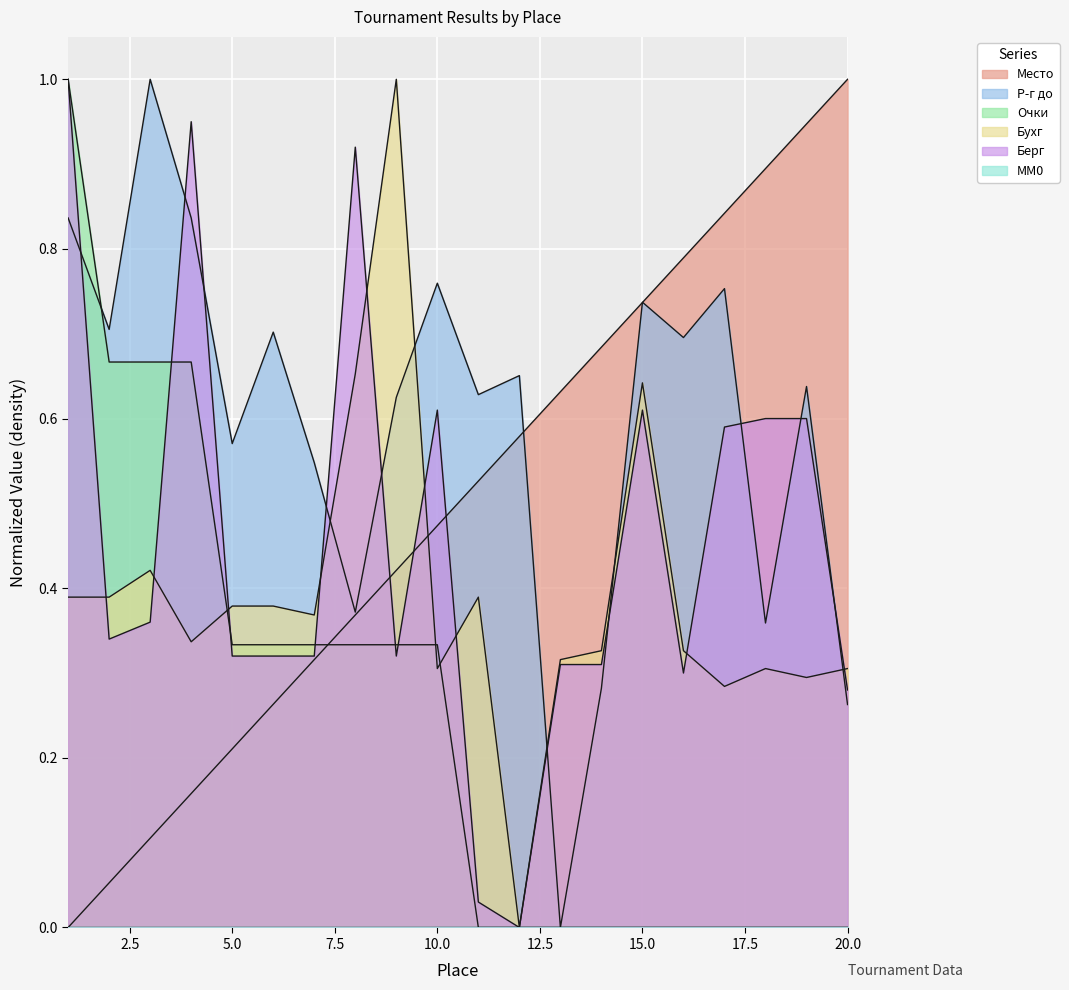

How many interior local valleys does the Бухг series have?

6